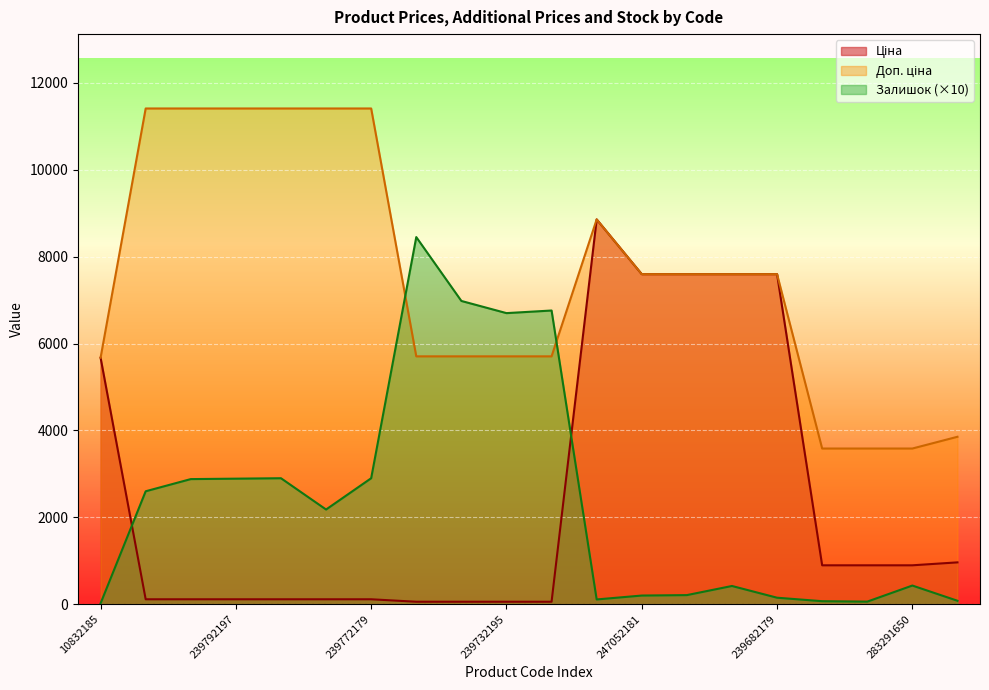

The value of Ціна at 247052180 is 10022.8. True or false?

False